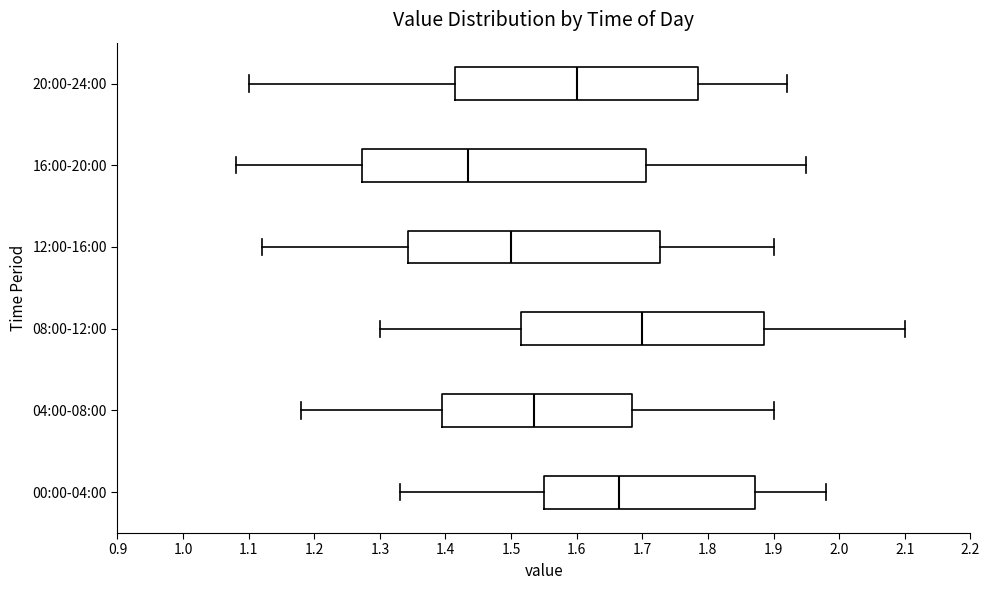

Reading bottom to top, transcribe this box plot: for each box, give where its median line is, the range the box spans, and where its two whiskers end, as read against the x-axis. The values are not printed on the chart, so give them approximately, as read against the axis.

00:00-04:00: median 1.67, box 1.55 to 1.87, whiskers 1.33 to 1.98
04:00-08:00: median 1.54, box 1.40 to 1.69, whiskers 1.18 to 1.90
08:00-12:00: median 1.70, box 1.52 to 1.89, whiskers 1.30 to 2.10
12:00-16:00: median 1.50, box 1.34 to 1.73, whiskers 1.12 to 1.90
16:00-20:00: median 1.44, box 1.27 to 1.71, whiskers 1.08 to 1.95
20:00-24:00: median 1.60, box 1.42 to 1.79, whiskers 1.10 to 1.92